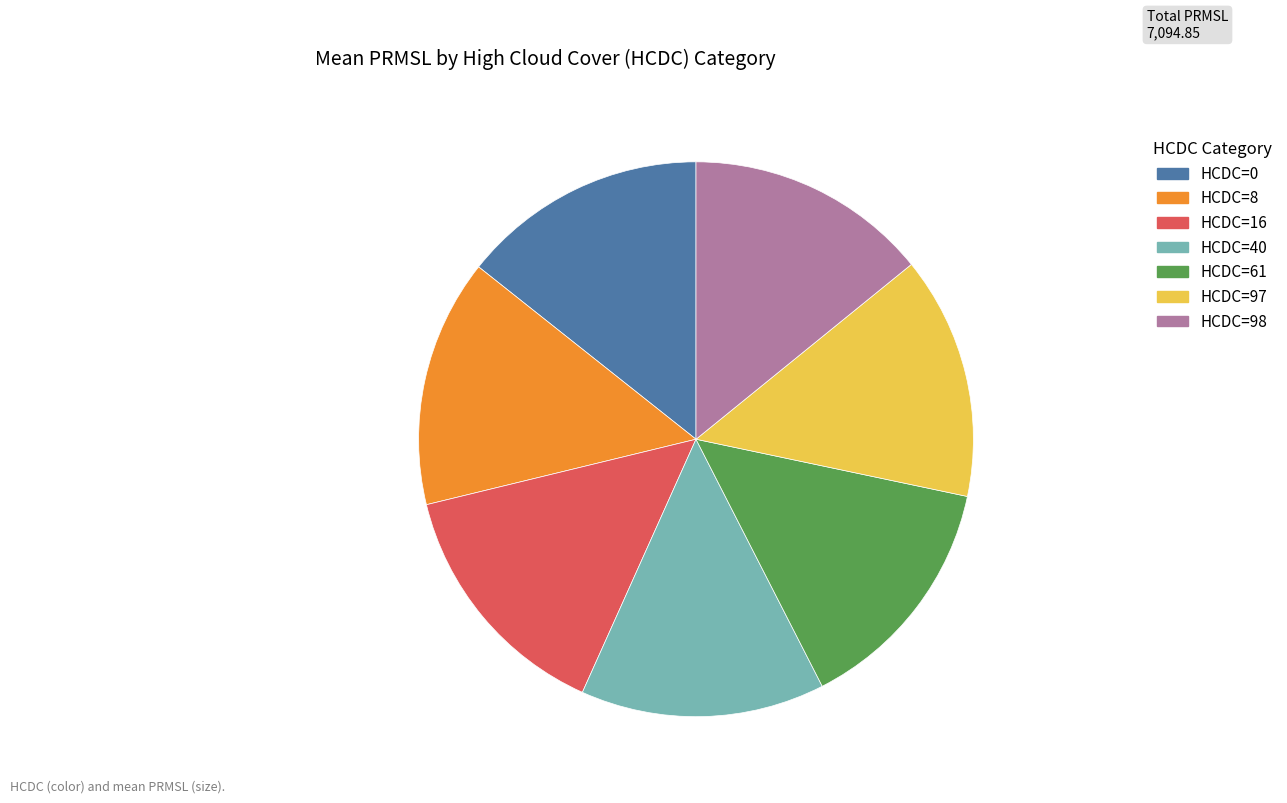

What is the ratio of the value at HCDC=8 to the value at HCDC=97?

1.0